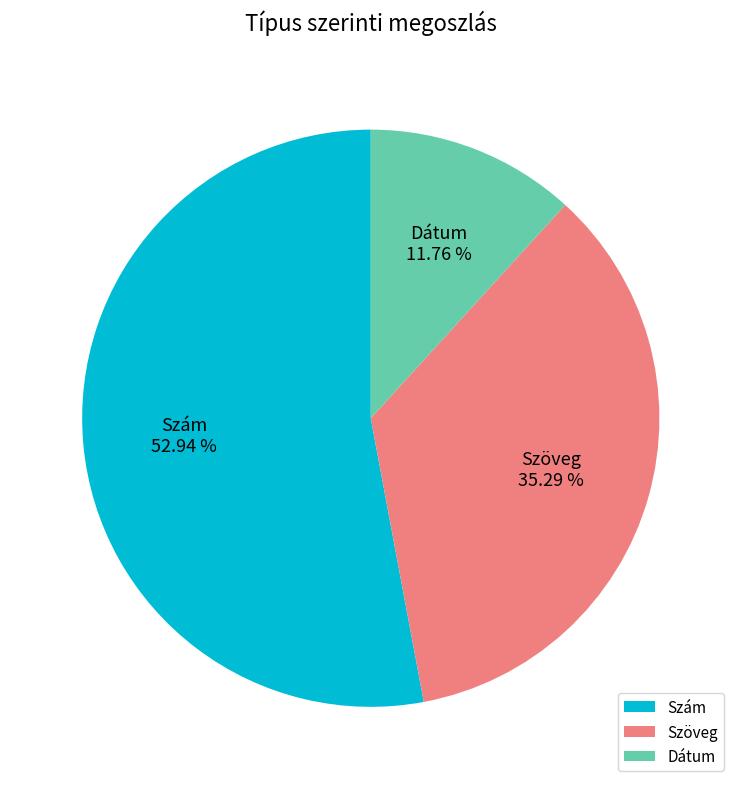

How much of the chart is everything except Dátum?

88.2%